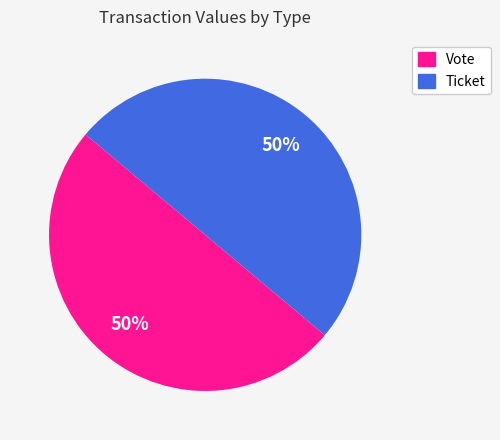

True or false: Ticket accounts for 1% of the total.

False